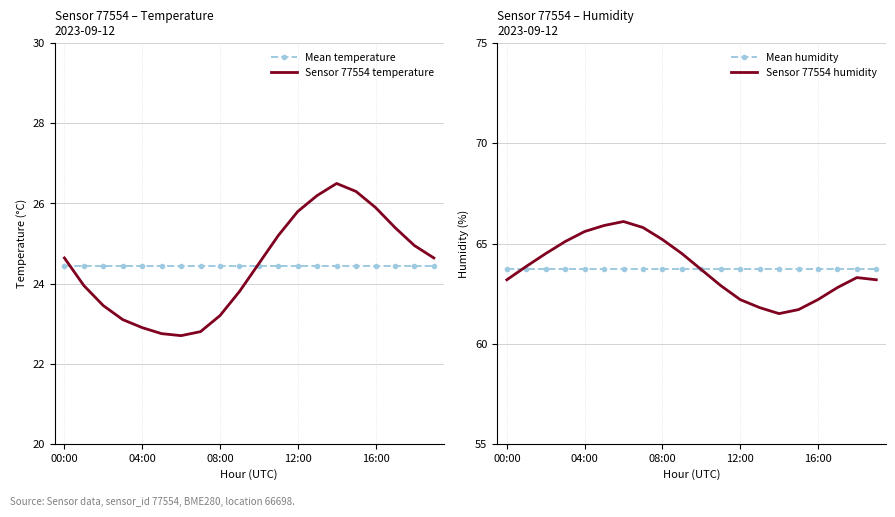

True or false: Sensor 77554 temperature has a value of 24.6 at 00:00.

True